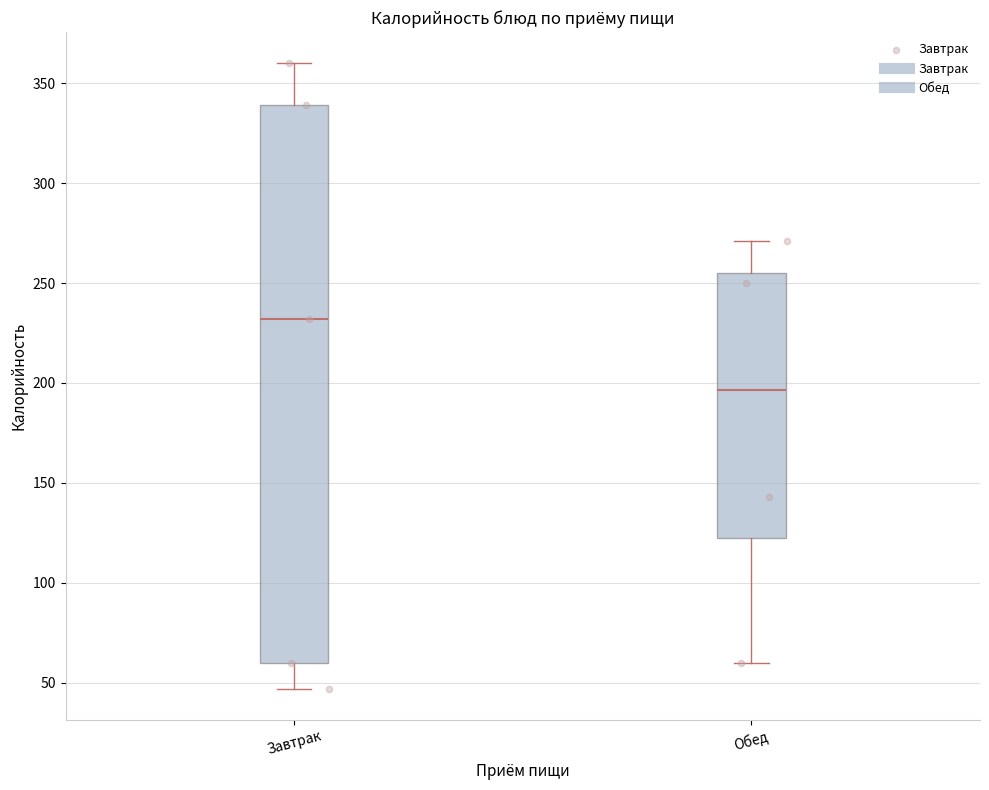

Reading left to right, read every box against the y-axis: the position of its median line, the range the box covers, and the ends of its whiskers. The values are not printed on the chart, so give them approximately, as read against the axis.

Завтрак: median 230, box 60 to 340, whiskers 45 to 360
Обед: median 195, box 120 to 255, whiskers 60 to 270